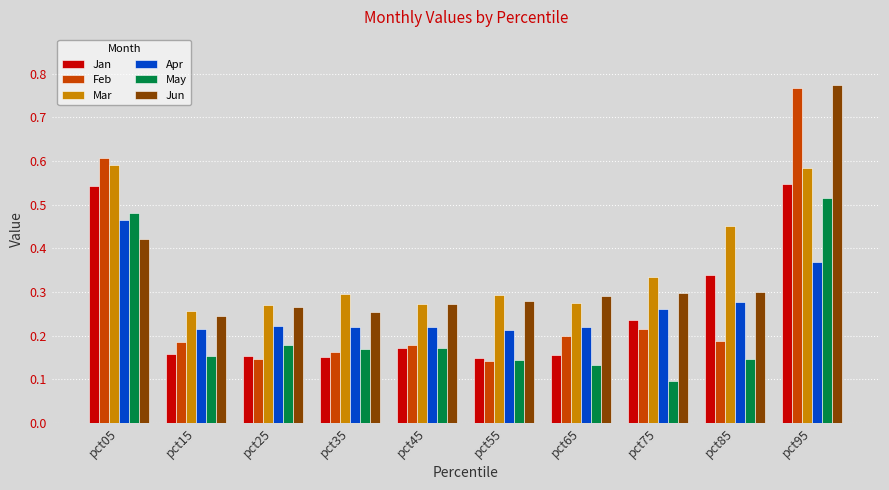

Which series has the widest spread of values?

Feb